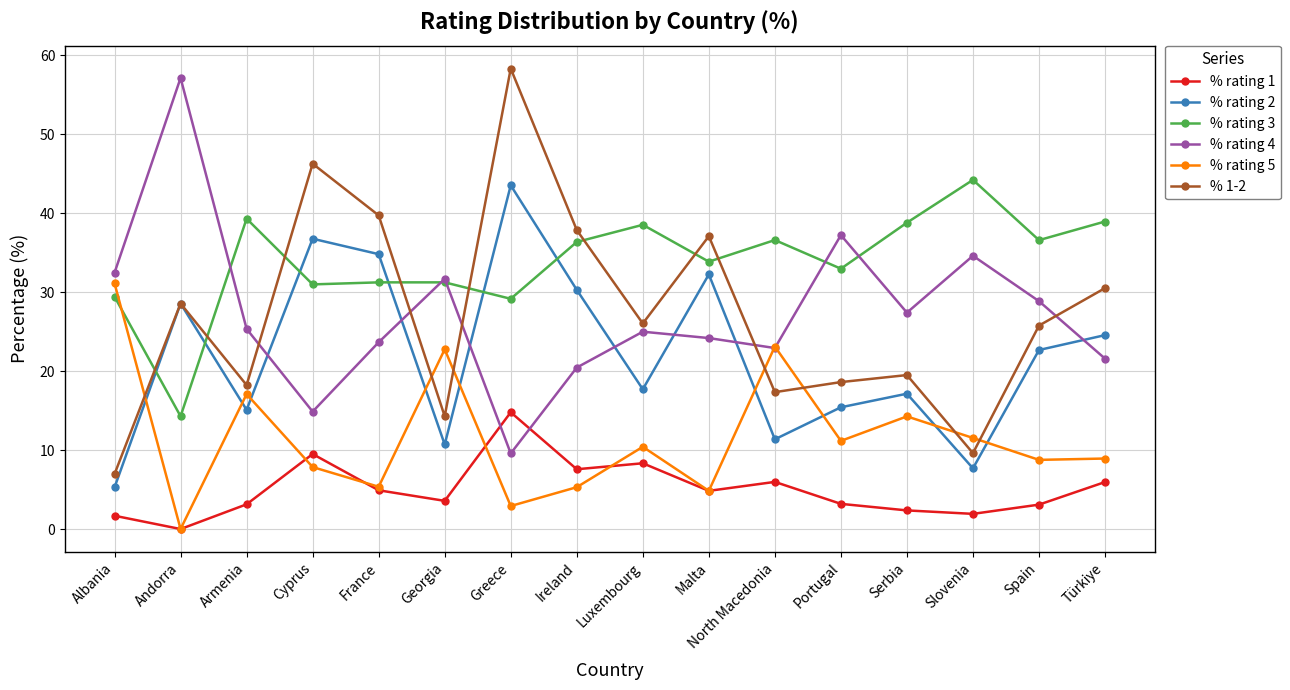

Where does the % 1-2 series first go above 26?

Andorra